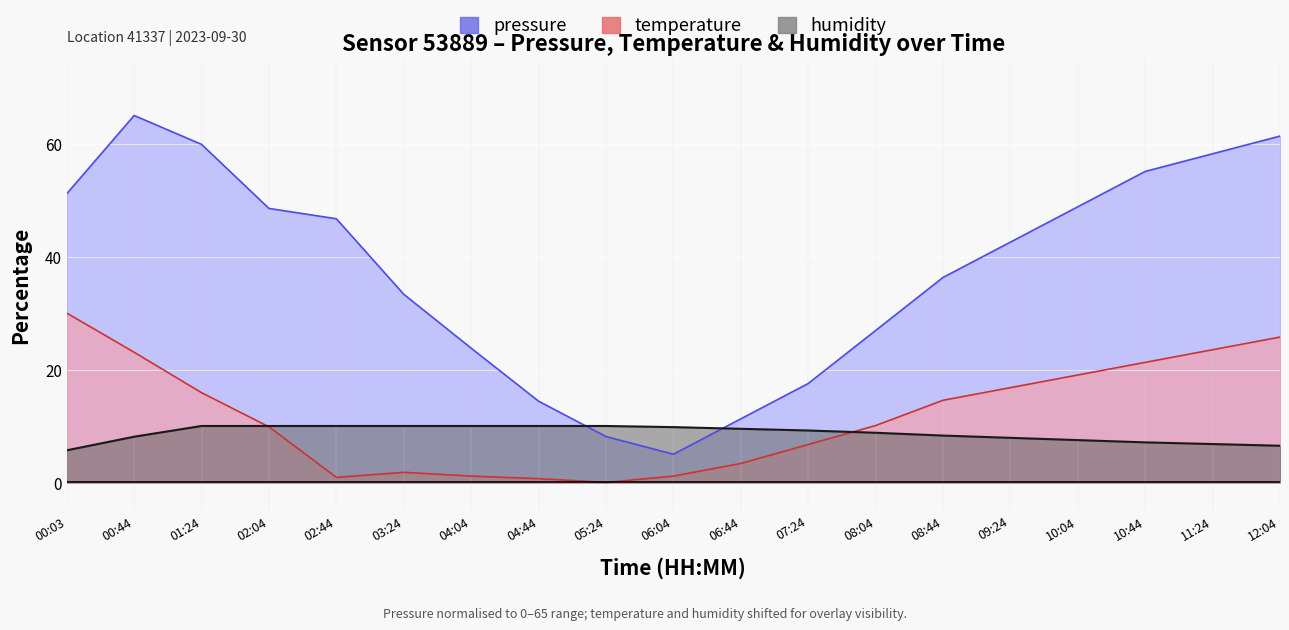

Where does the pressure series first go above 42?

00:03